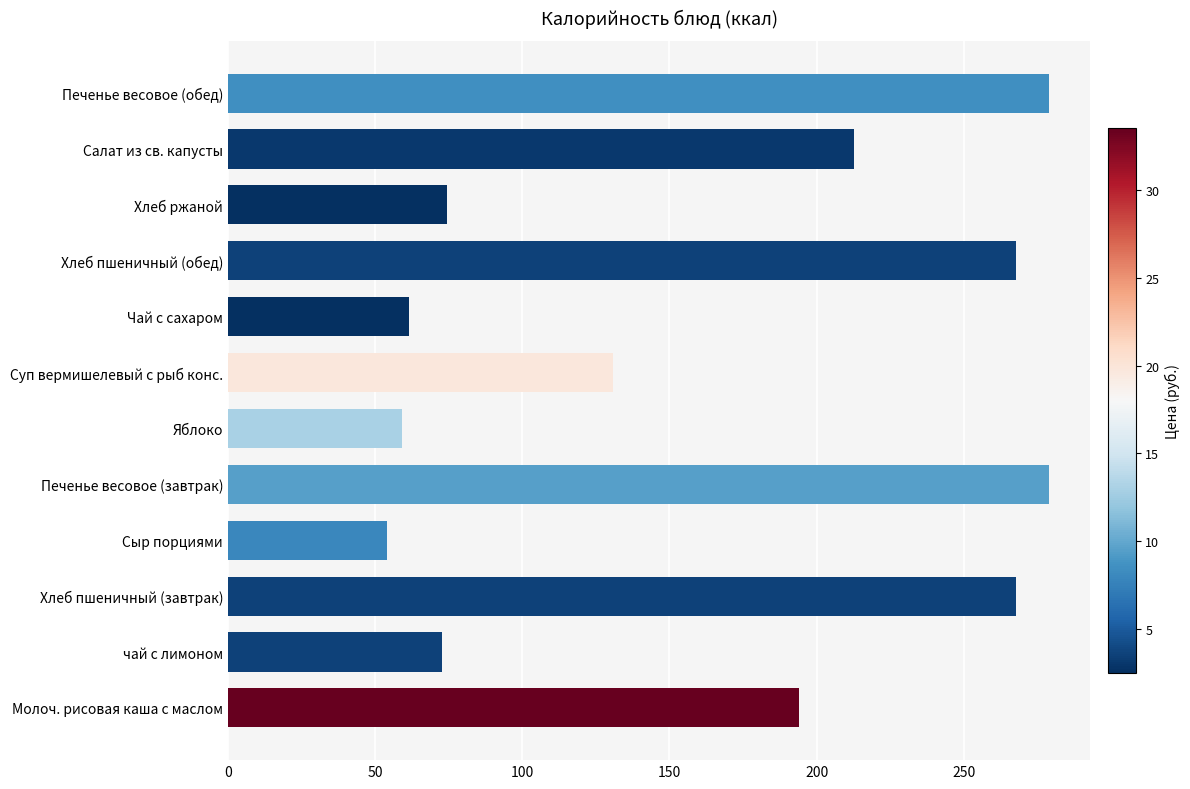

Count the number of categories in the chart.

12